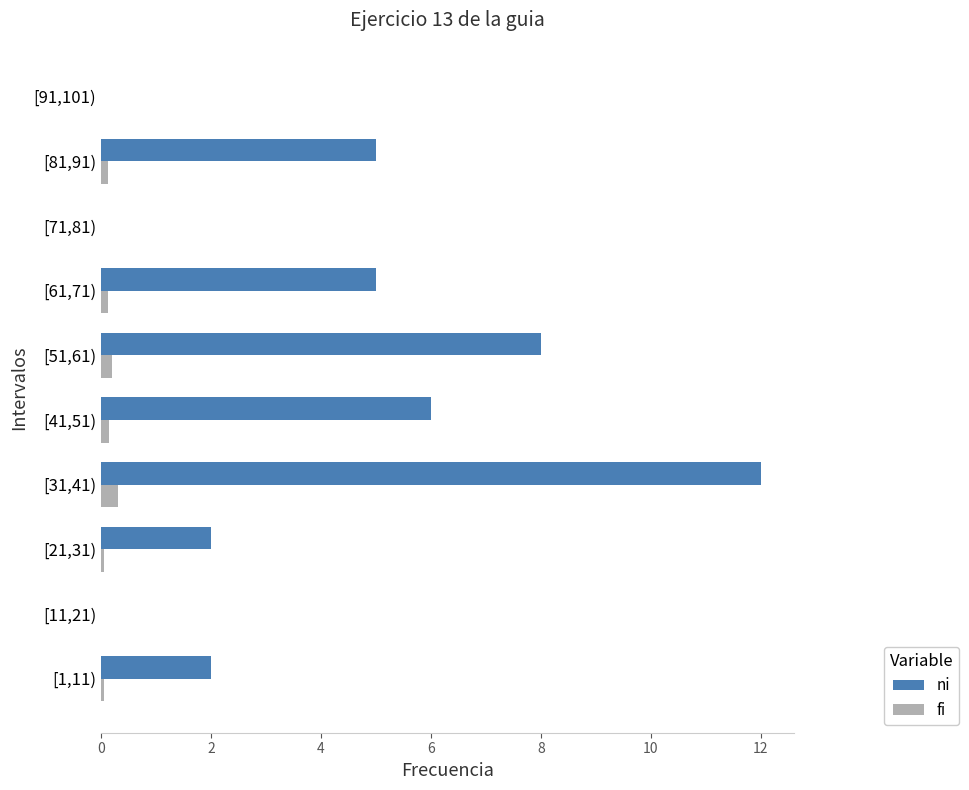

Which label corresponds to the largest value in the chart?

[31,41)